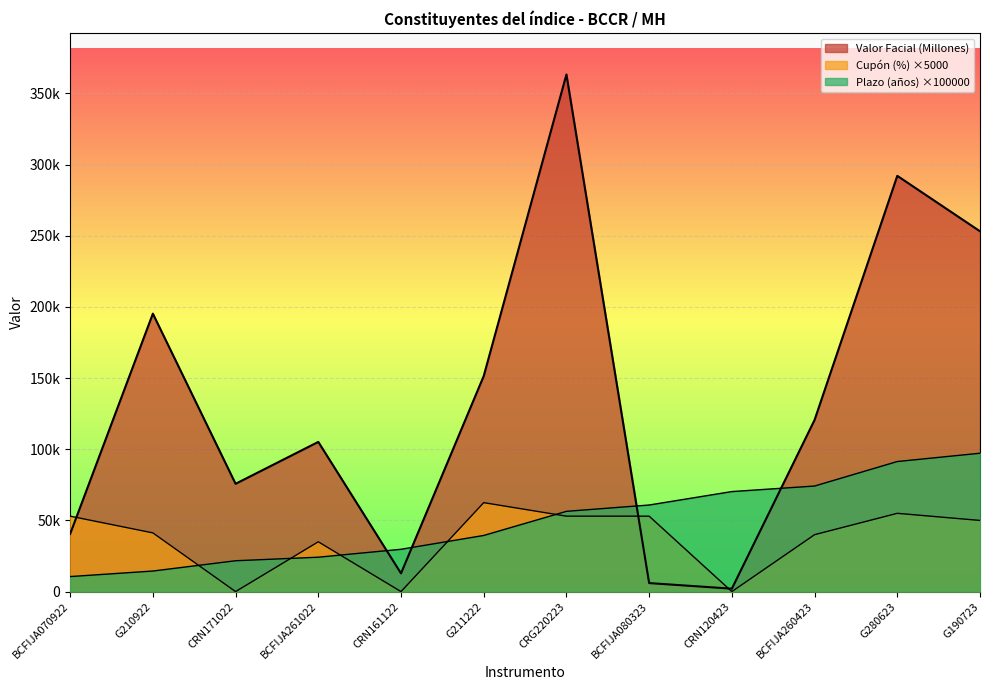

What position from the right is G280623?

2